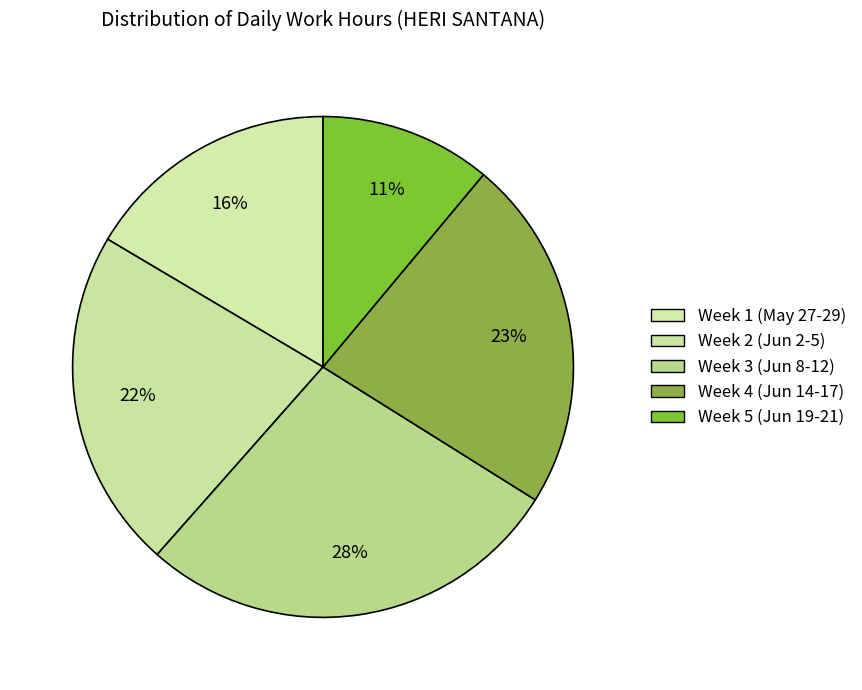

How many segments does this pie chart have?

5